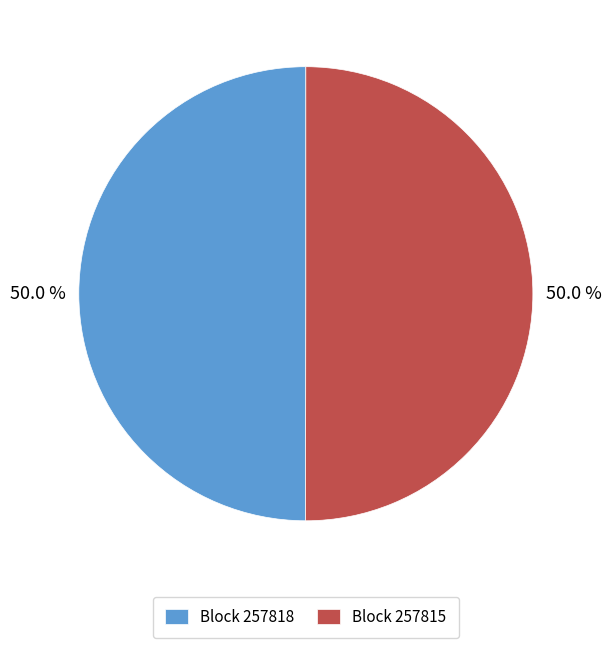

Approximately how many times larger is the value at Block 257818 compared to Block 257815?

1.0